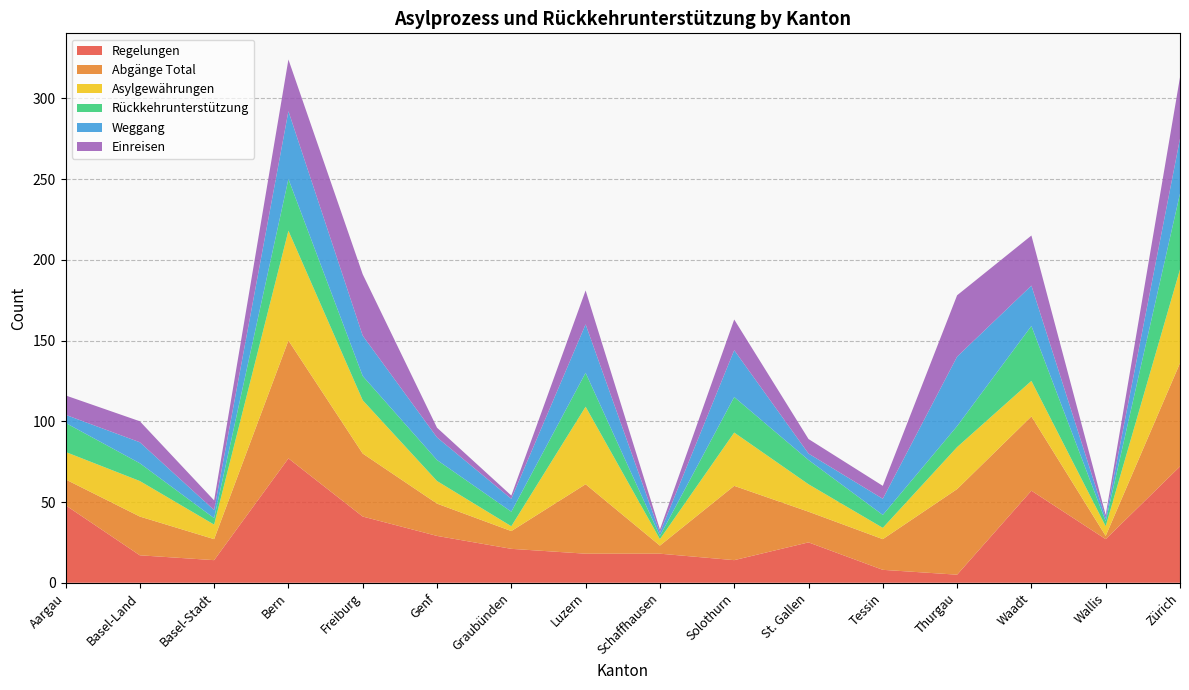

Reading left to right, list all the values displayed in this chart.

Regelungen: Aargau=48	Basel-Land=17	Basel-Stadt=14	Bern=77	Freiburg=41	Genf=29	Graubünden=21	Luzern=18	Schaffhausen=18	Solothurn=14	St. Gallen=25	Tessin=8	Thurgau=5	Waadt=57	Wallis=27	Zürich=72
Abgänge Total: Aargau=16	Basel-Land=24	Basel-Stadt=13	Bern=73	Freiburg=39	Genf=20	Graubünden=11	Luzern=43	Schaffhausen=5	Solothurn=46	St. Gallen=19	Tessin=19	Thurgau=53	Waadt=46	Wallis=2	Zürich=64
Asylgewährungen: Aargau=17	Basel-Land=22	Basel-Stadt=9	Bern=68	Freiburg=33	Genf=14	Graubünden=3	Luzern=48	Schaffhausen=4	Solothurn=33	St. Gallen=17	Tessin=7	Thurgau=26	Waadt=22	Wallis=6	Zürich=58
Rückkehrunterstützung: Aargau=18	Basel-Land=11	Basel-Stadt=4	Bern=32	Freiburg=15	Genf=13	Graubünden=9	Luzern=21	Schaffhausen=2	Solothurn=22	St. Gallen=15	Tessin=8	Thurgau=13	Waadt=34	Wallis=3	Zürich=47
Weggang: Aargau=5	Basel-Land=13	Basel-Stadt=5	Bern=42	Freiburg=25	Genf=14	Graubünden=8	Luzern=30	Schaffhausen=2	Solothurn=29	St. Gallen=4	Tessin=10	Thurgau=43	Waadt=25	Wallis=2	Zürich=34
Einreisen: Aargau=12	Basel-Land=13	Basel-Stadt=6	Bern=32	Freiburg=38	Genf=6	Graubünden=2	Luzern=21	Schaffhausen=2	Solothurn=19	St. Gallen=9	Tessin=8	Thurgau=38	Waadt=31	Wallis=2	Zürich=38